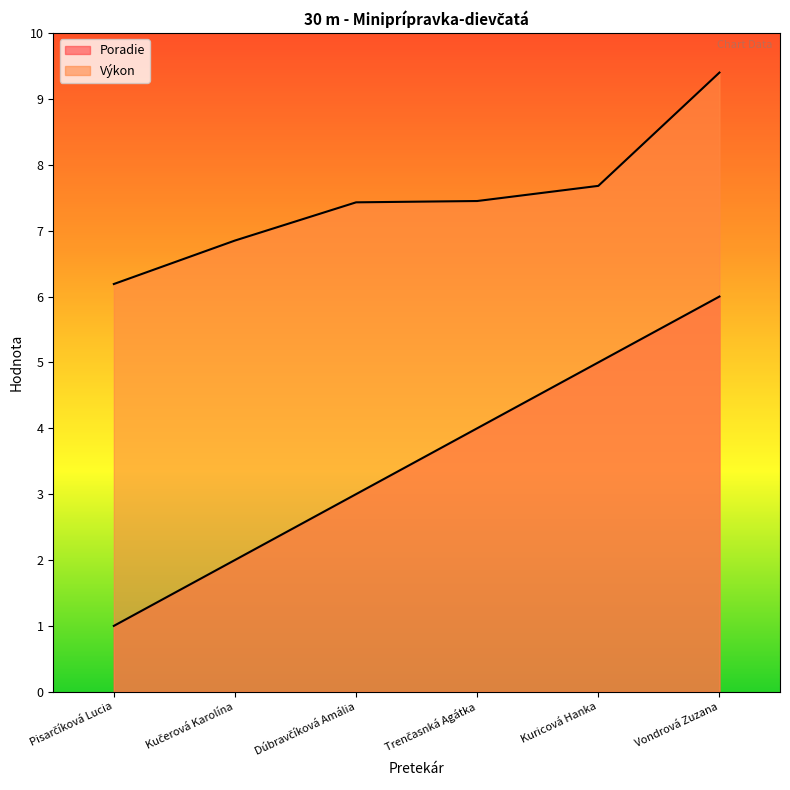

What is the minimum value for Poradie?

1.0